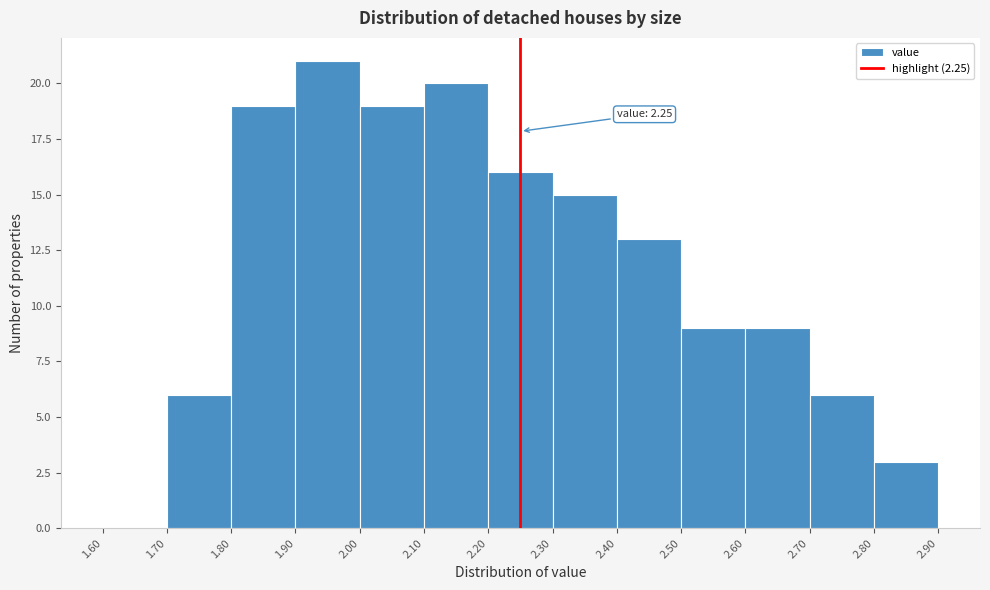

Over which range of the x-axis is the bar tallest?

1.90 to 2.00